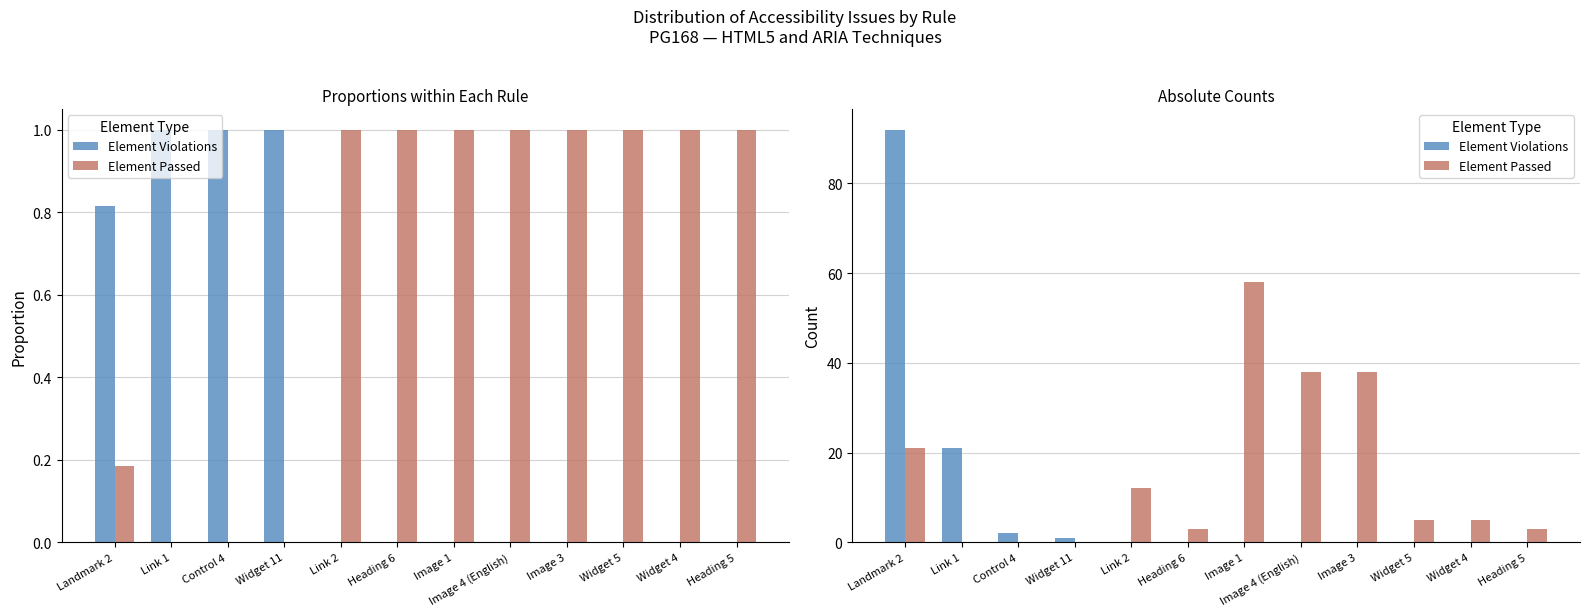

List the series in order of their overall mean, lowest first.

Element Violations, Element Passed